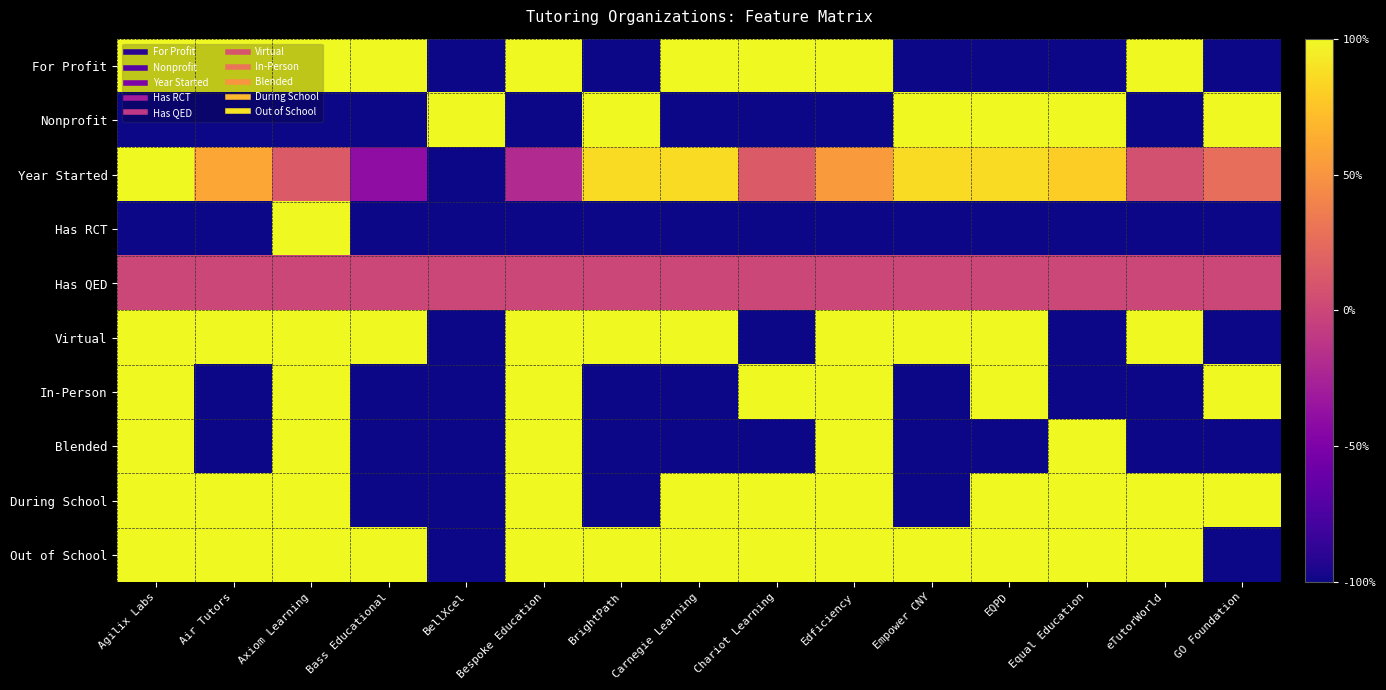

At how many categories does at least one series exceed 0?

15